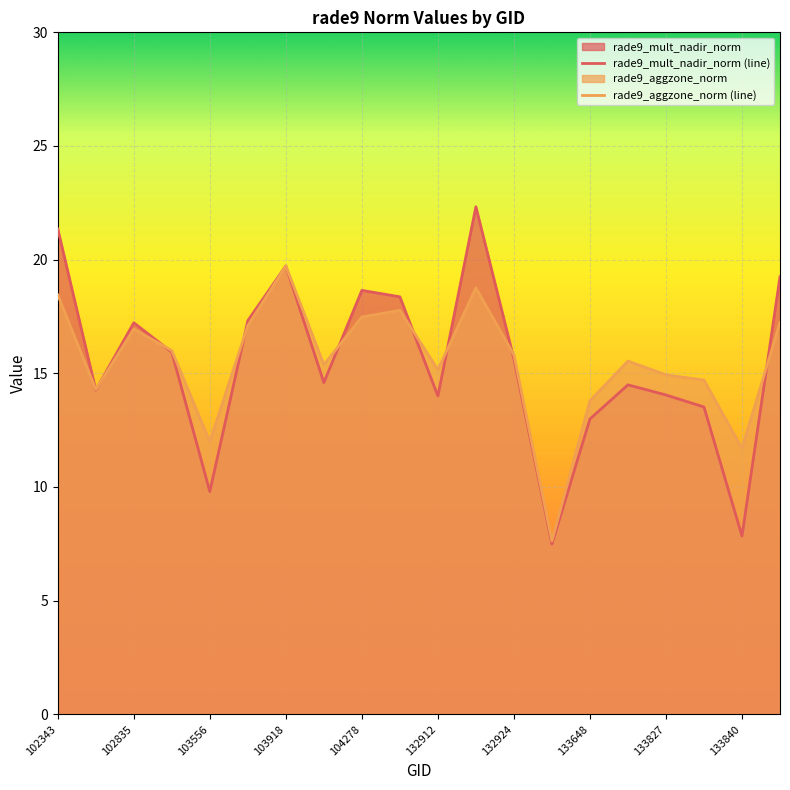

Which series has the largest range (max minus min)?

rade9_mult_nadir_norm (line)